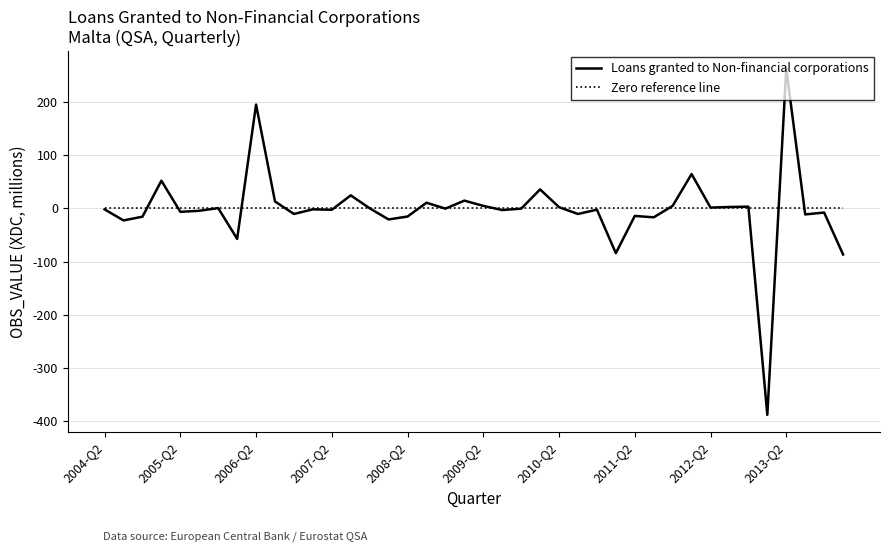

True or false: Zero reference line and Loans granted to Non-financial corporations intersect in this chart.

True